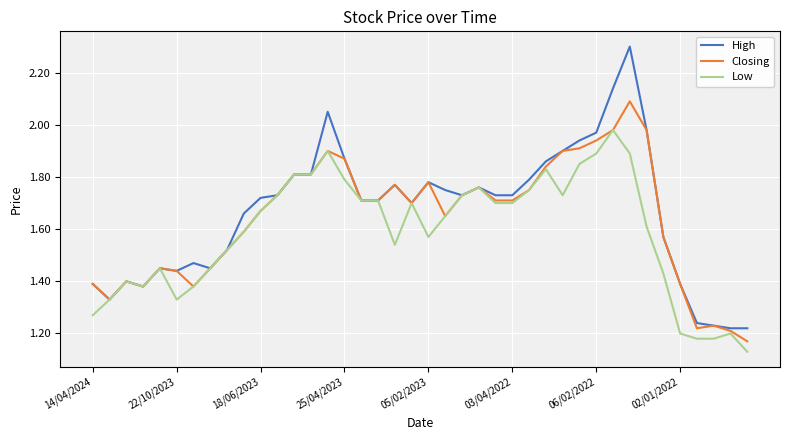

What are all the series names shown in the legend?

High, Closing, Low